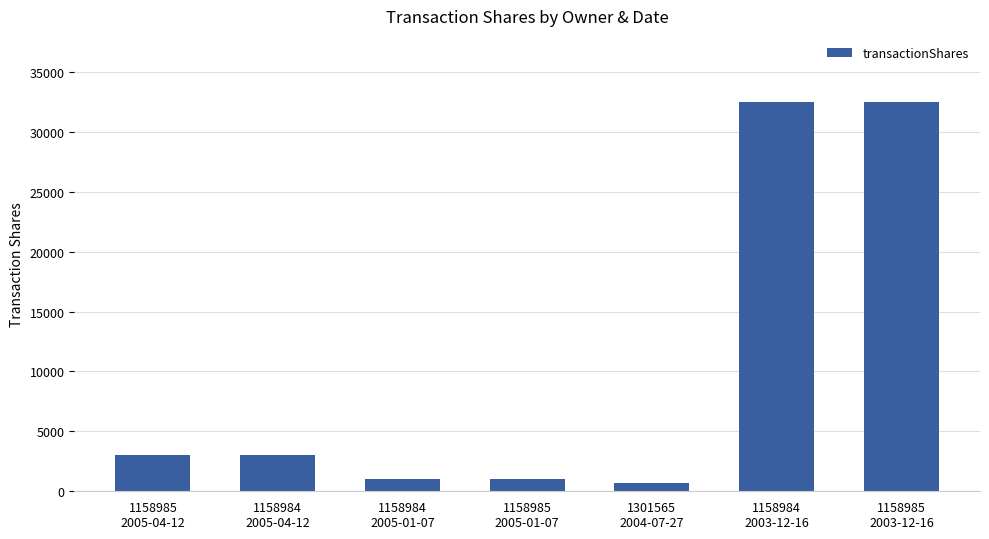

How many data points does each series have?

7